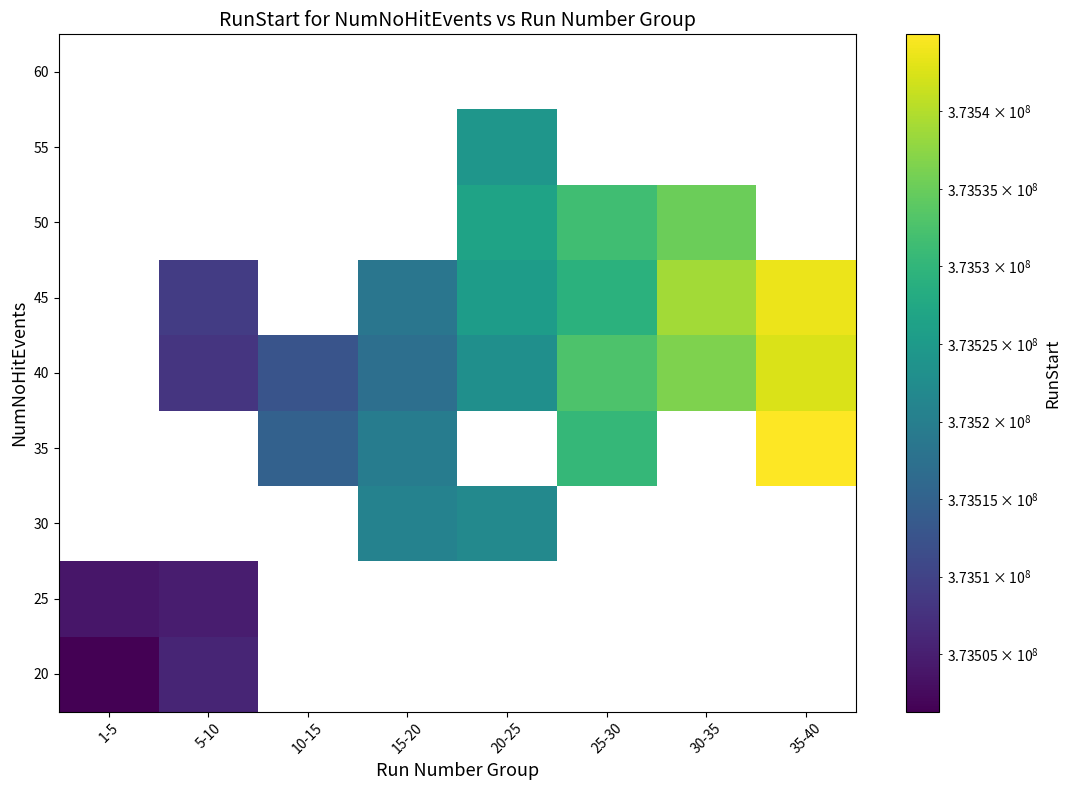

The value of 25 at 5-10 is 373504846.0. True or false?

True